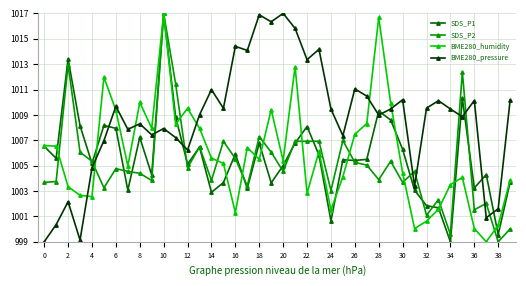

What is the value of the SDS_P2 point at the 9th from the left?

1004.4